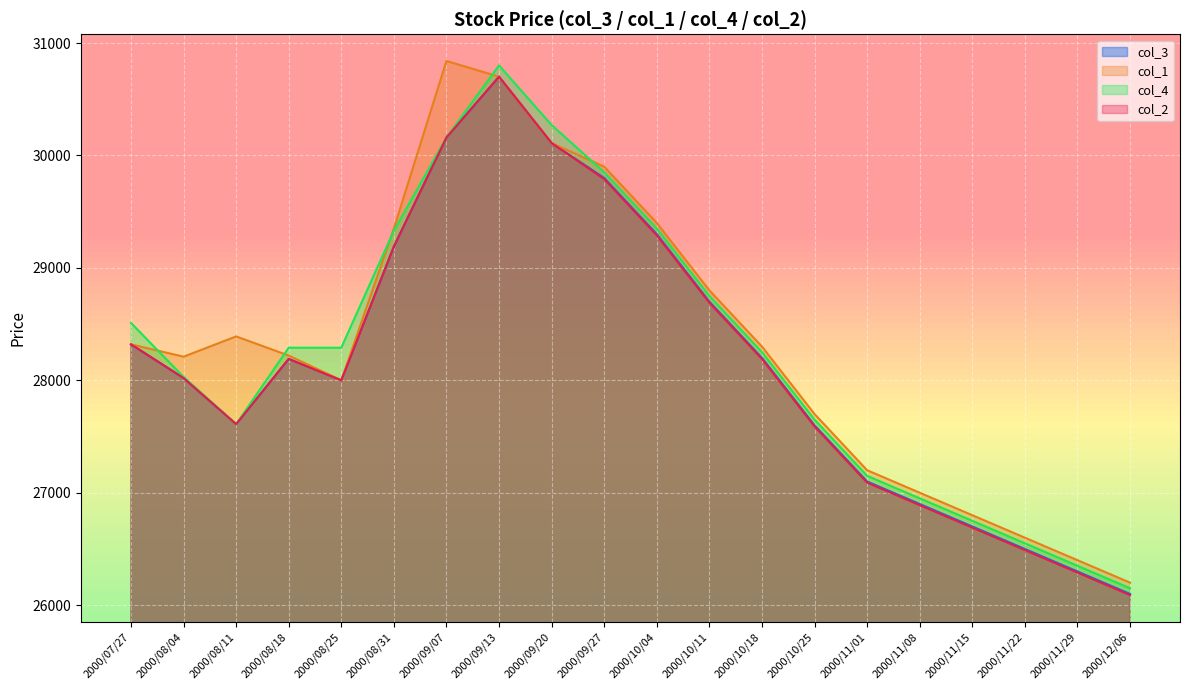

The value of col_2 at 2000/08/31 is 29190. True or false?

True